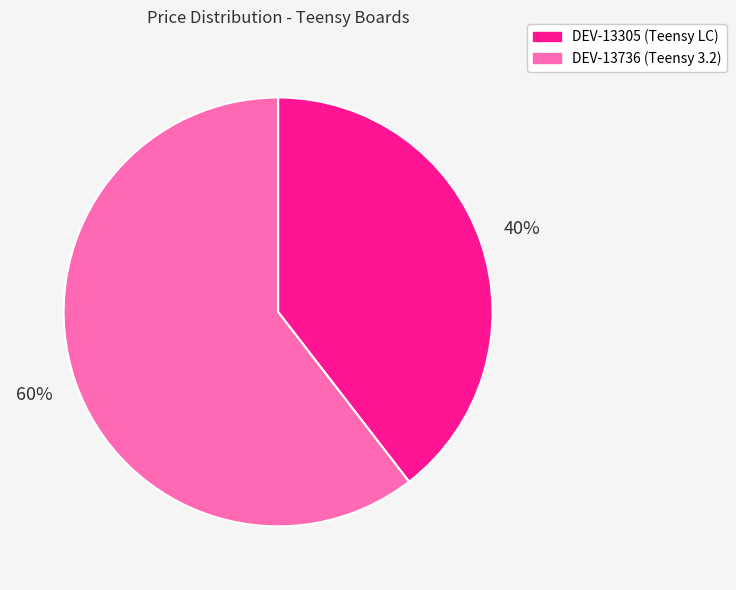

The DEV-13305 (Teensy LC) slice represents 49% of the pie. True or false?

False